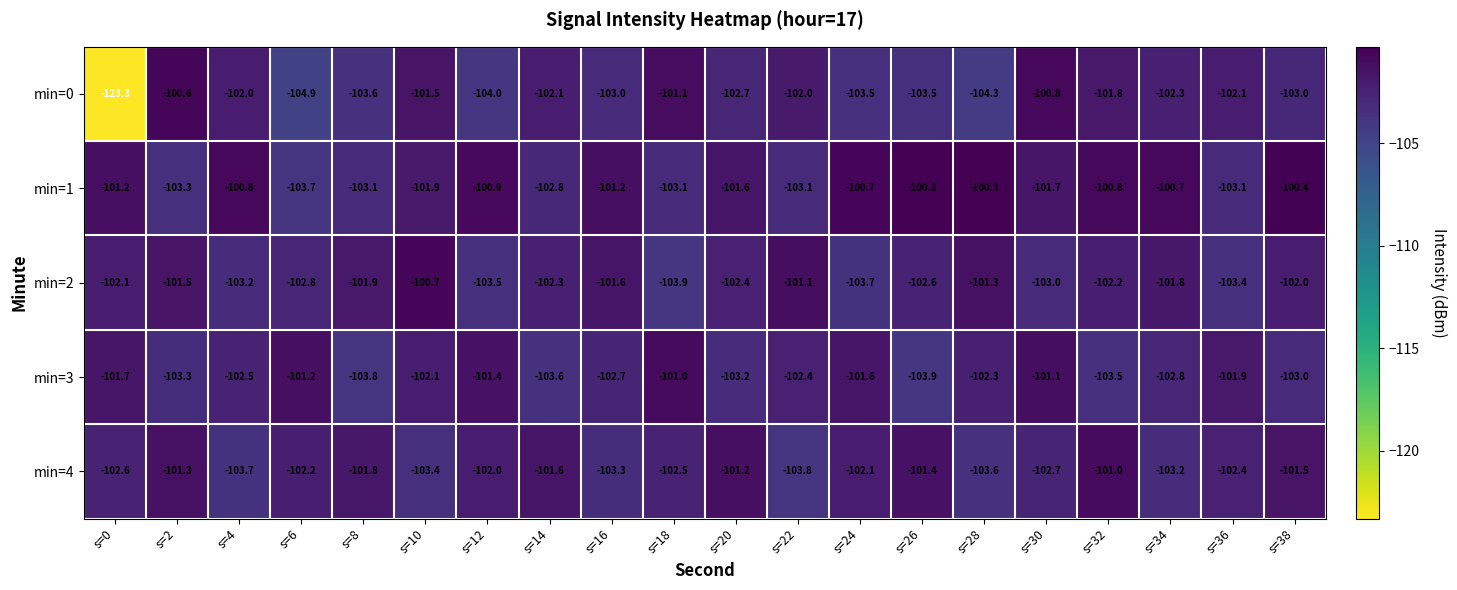

What is the minimum value for min=3?

-103.9